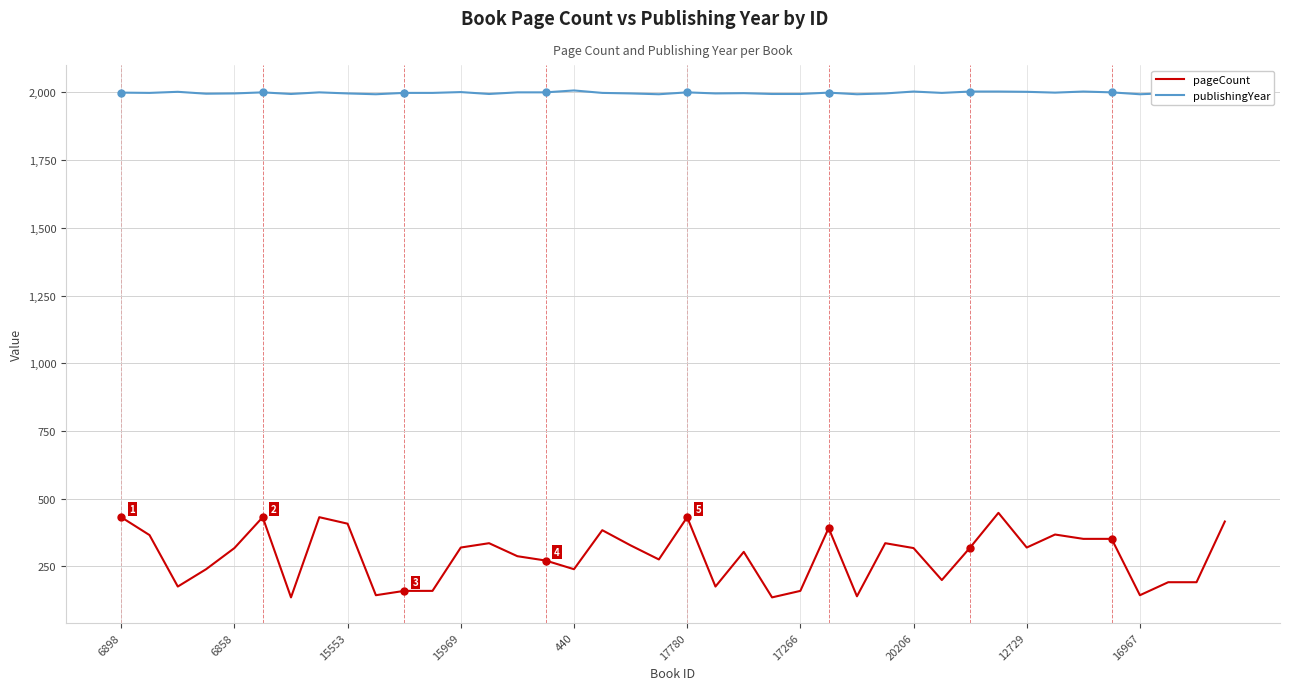

What is the difference between the maximum and minimum values in the pageCount series?

312